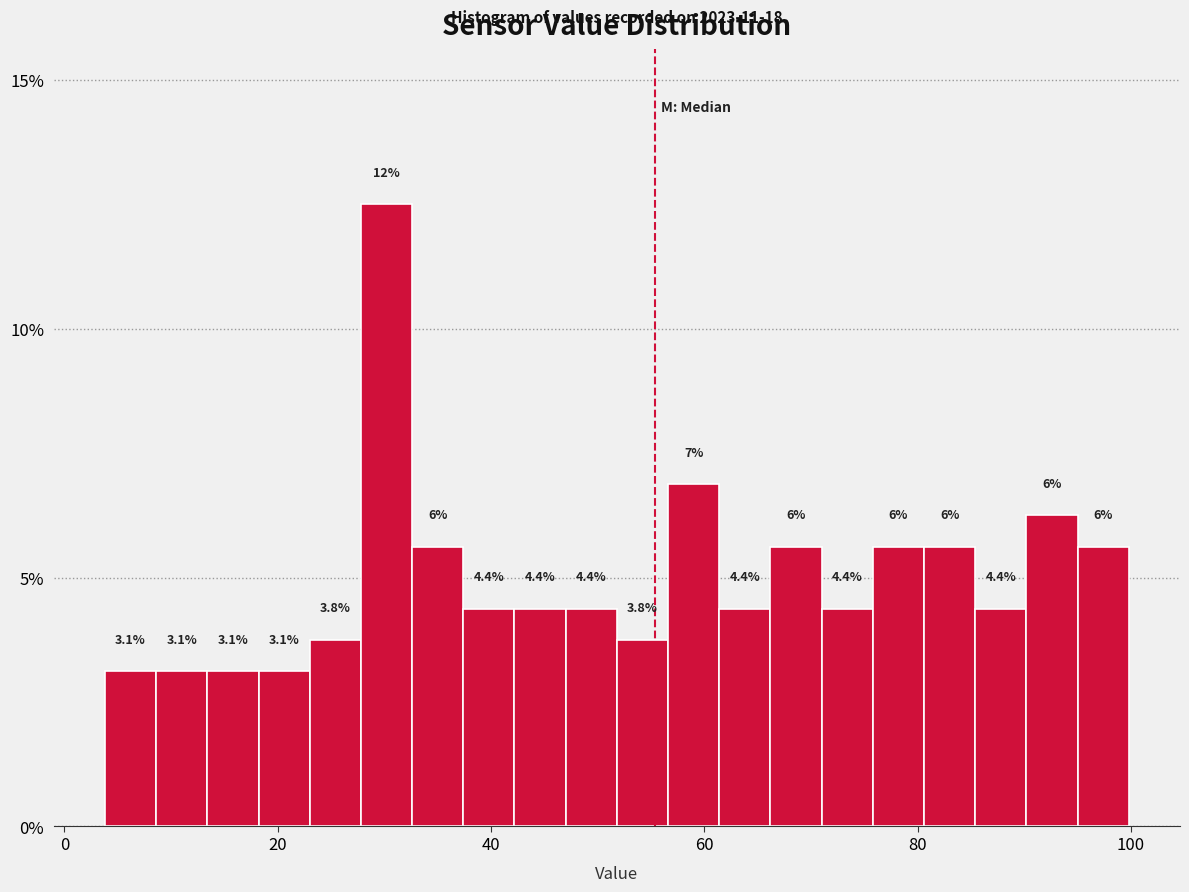

Around what value on the x-axis is the tallest bar? Give the approximate position of its centre, as read against the axis.

30